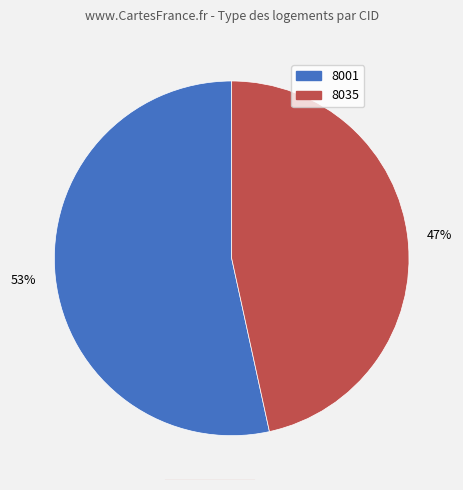

The 8035 slice represents 47% of the pie. True or false?

True